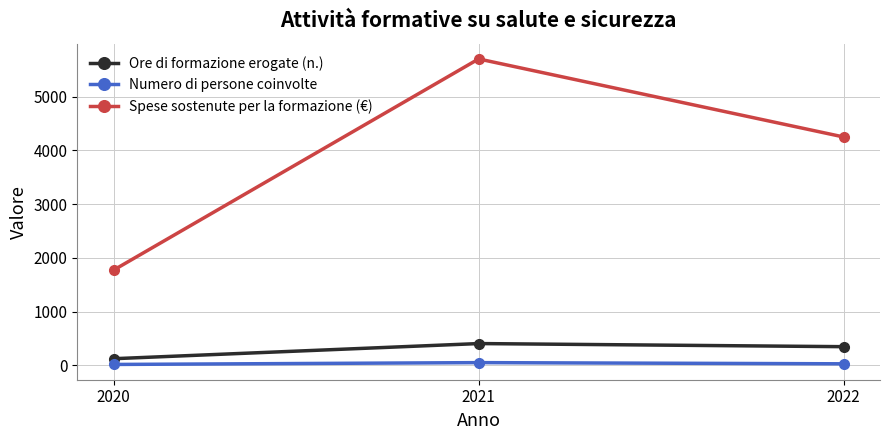

Is the value of Numero di persone coinvolte at 2021 greater than the value of Ore di formazione erogate (n.) at 2021?

No